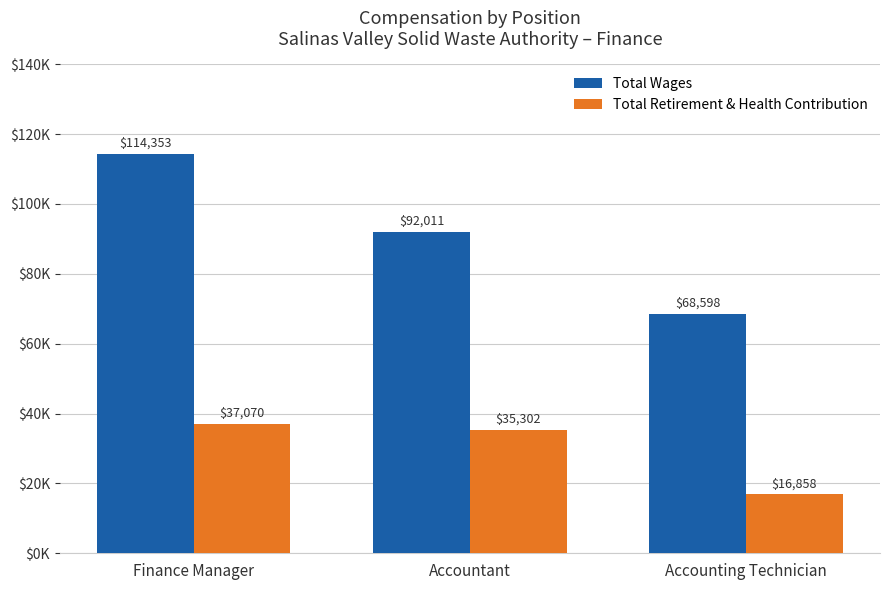

Are the bars horizontal?

No